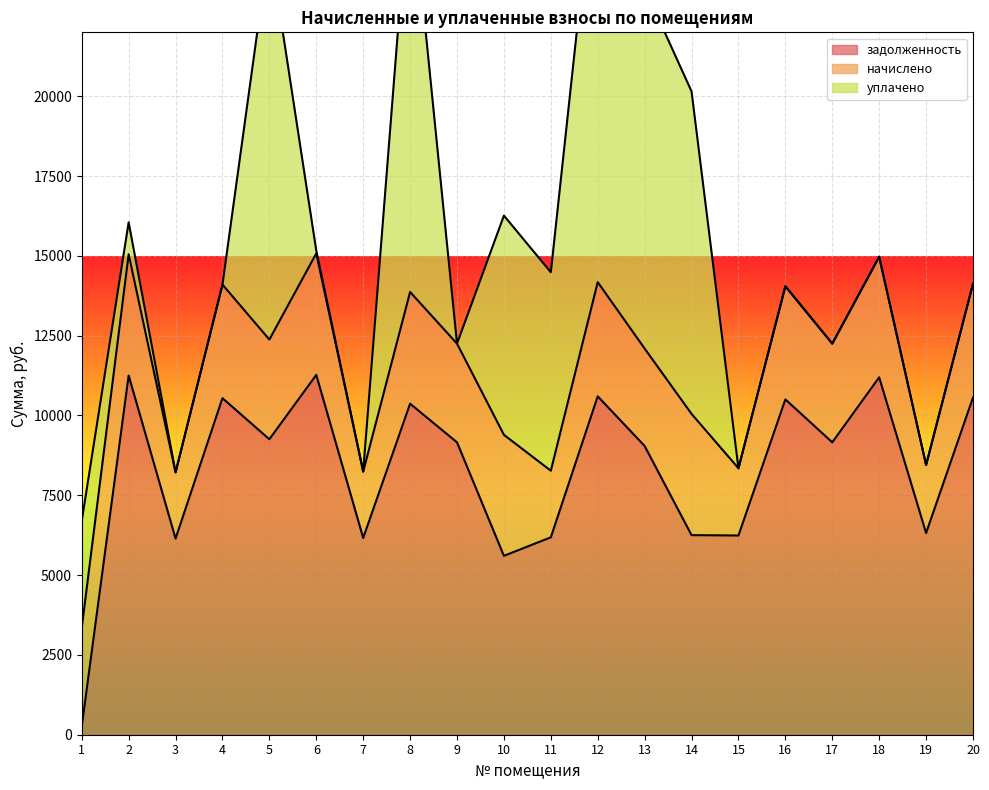

Is it true that задолженность equals 6251.2 at 14?

True